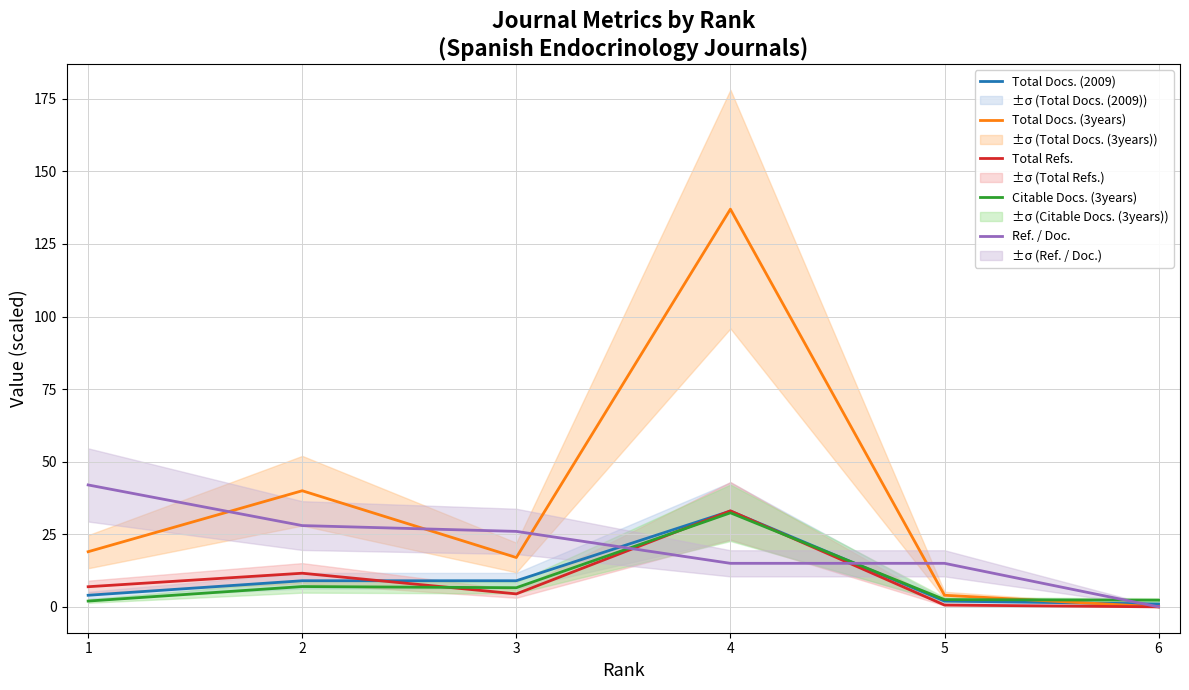

Reading right to left, transcribe all the data shown in this chart.

Total Docs. (2009): 1.0	2.0	33.0	9.0	9.0	4.0
Total Docs. (3years): 0.0	4.0	137.0	17.0	40.0	19.0
Total Refs.: 0.0	0.6	33.1	4.5	11.6	6.9
Citable Docs. (3years): 2.3	2.5	32.4	6.6	7.0	2.0
Ref. / Doc.: 0.0	15.0	15.0	26.0	28.0	42.0